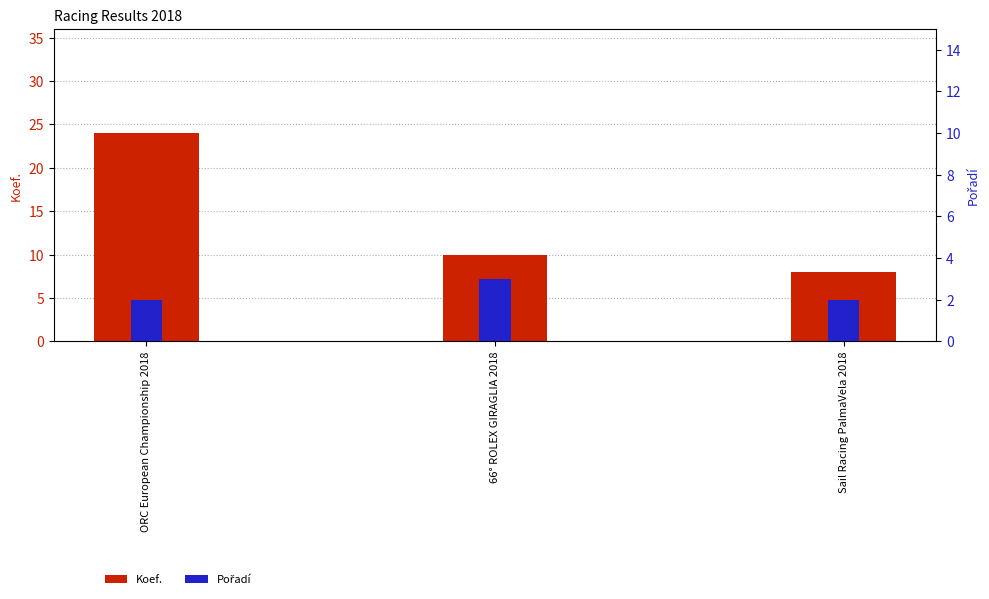

Where is Pořadí nearest to the value 2?

ORC European Championship 2018